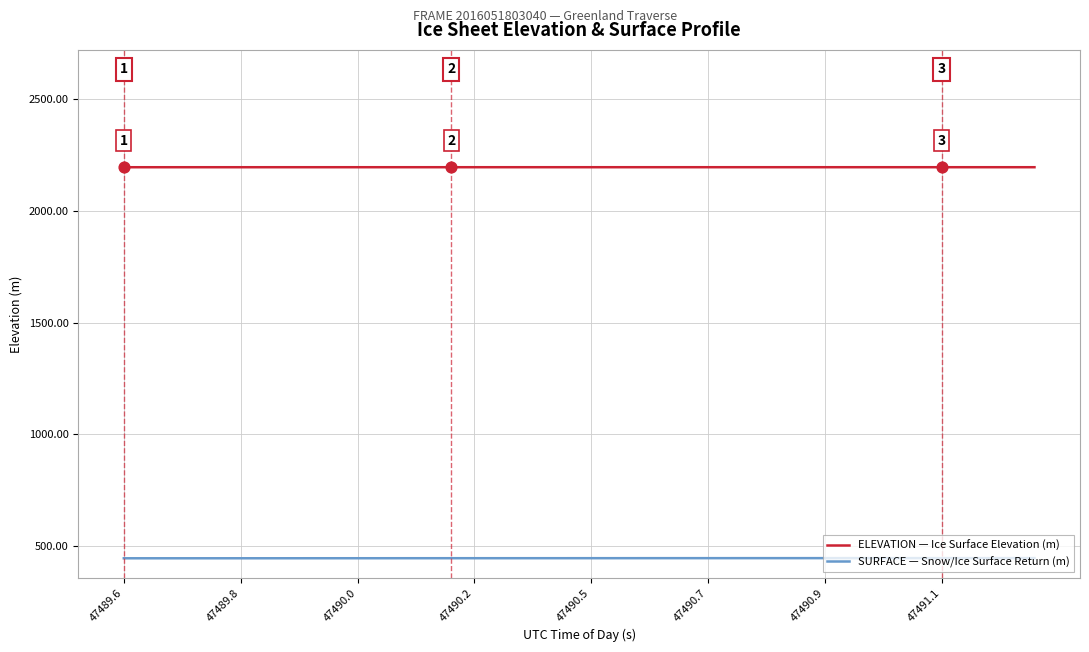

What is the smallest value displayed?

445.3